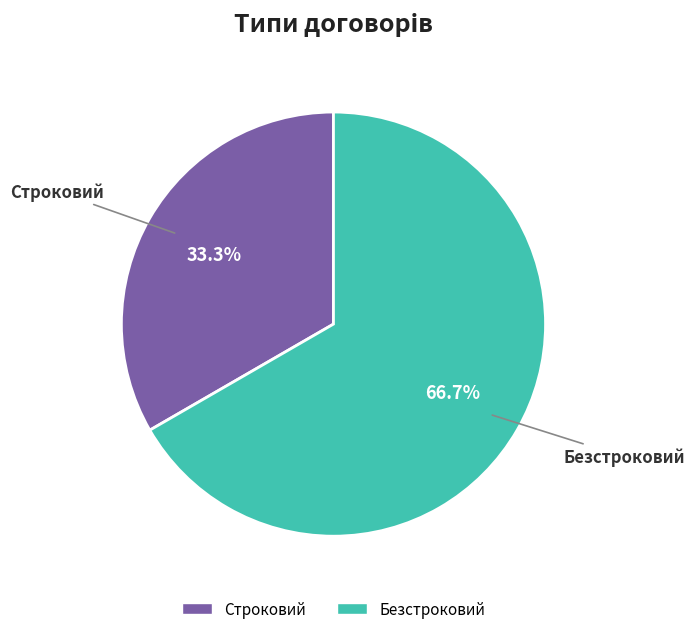

To the nearest percent, what percentage of the pie is Безстроковий?

67%